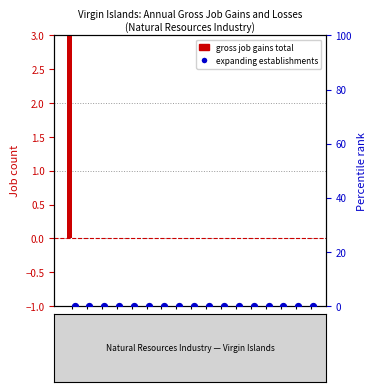

Is the value of Gross job gains Total at 1998 greater than the value of Expanding establishments at 2021?

No